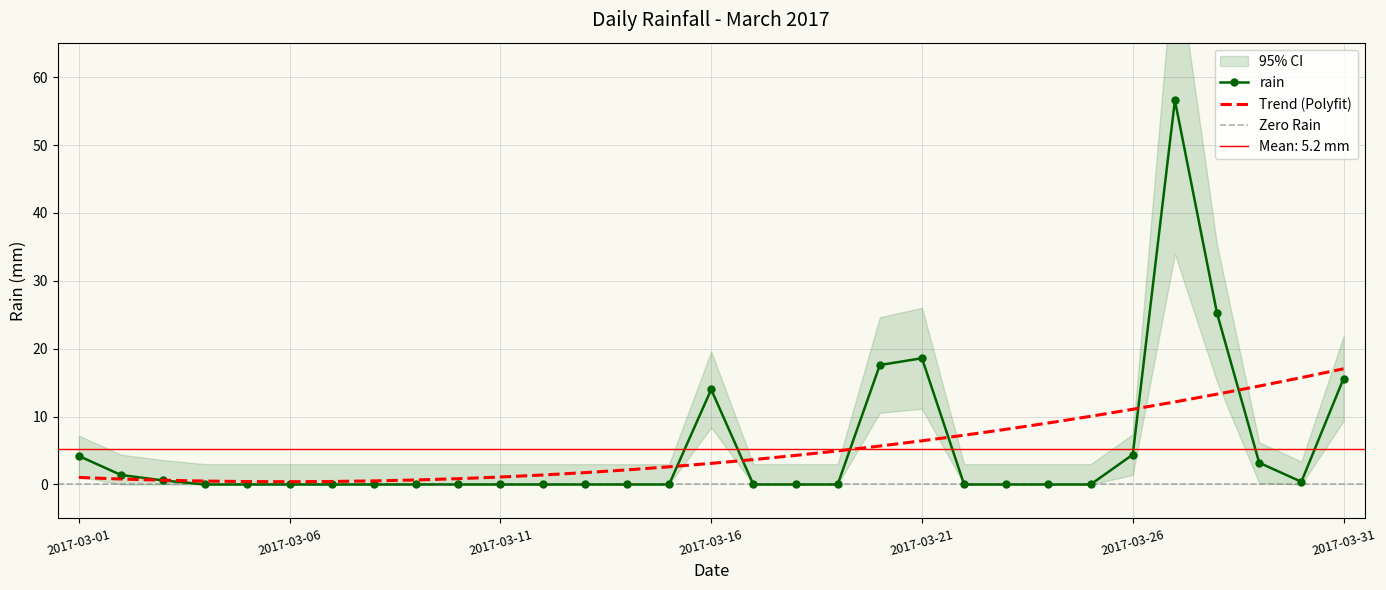

Between 2017-03-27 and 2017-03-26, which is larger?

2017-03-27